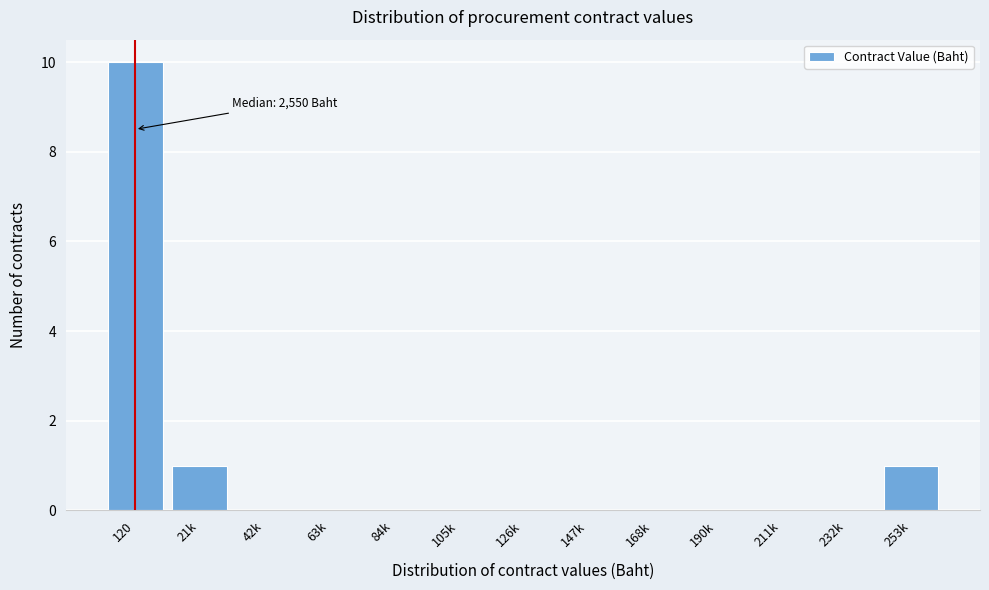

Reading left to right, list all the values displayed in this chart.

120=10	21k=1	42k=0	63k=0	84k=0	105k=0	126k=0	147k=0	168k=0	190k=0	211k=0	232k=0	253k=1